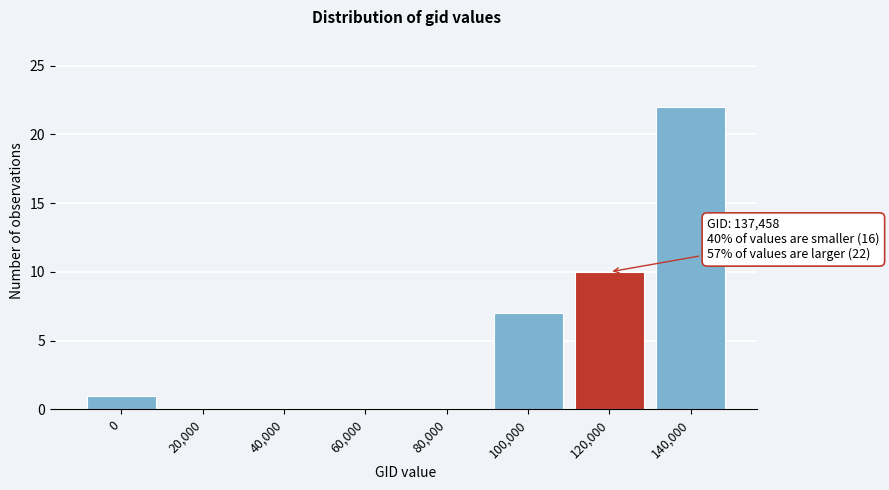

Reading right to left, extract all data points from this chart.

140,000=22	120,000=10	100,000=7	80,000=0	60,000=0	40,000=0	20,000=0	0=1